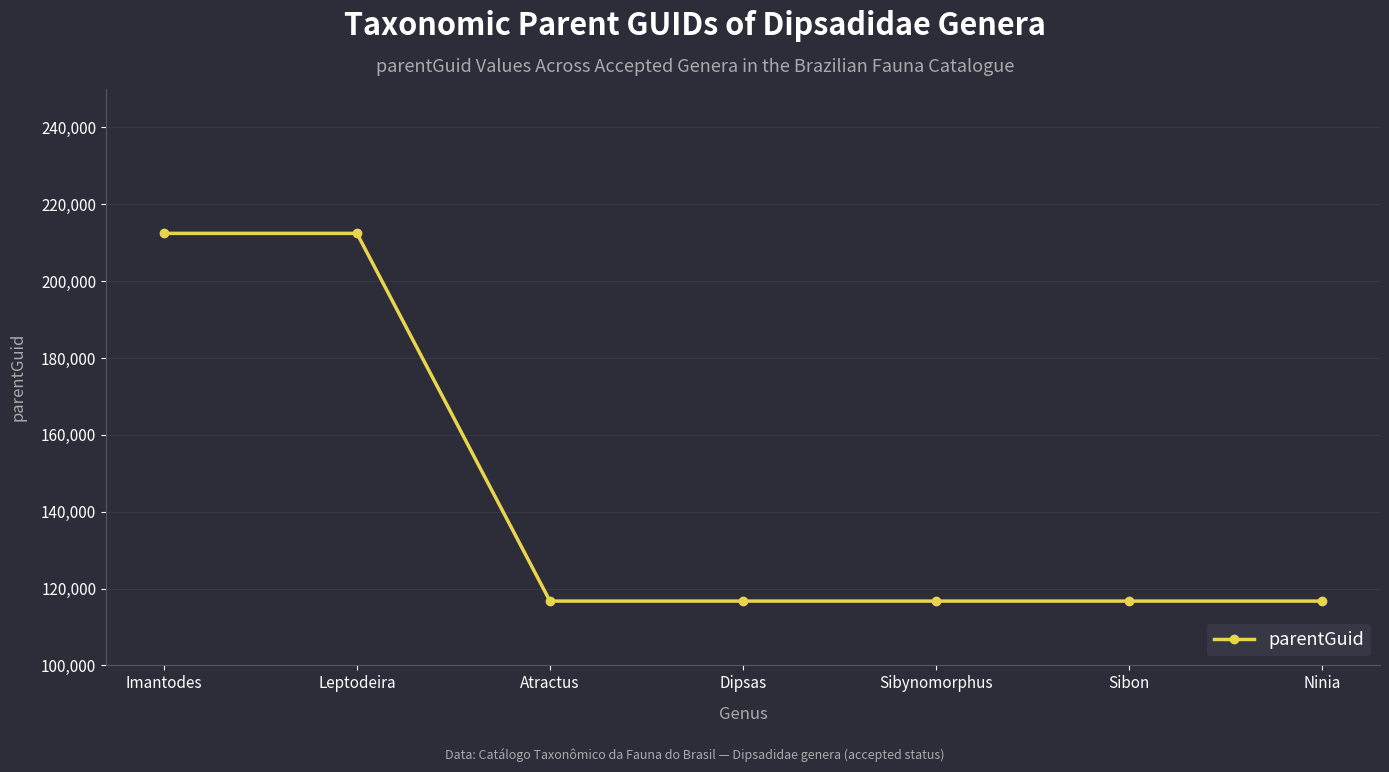

What is the sum of the values at Imantodes and Ninia?

329162